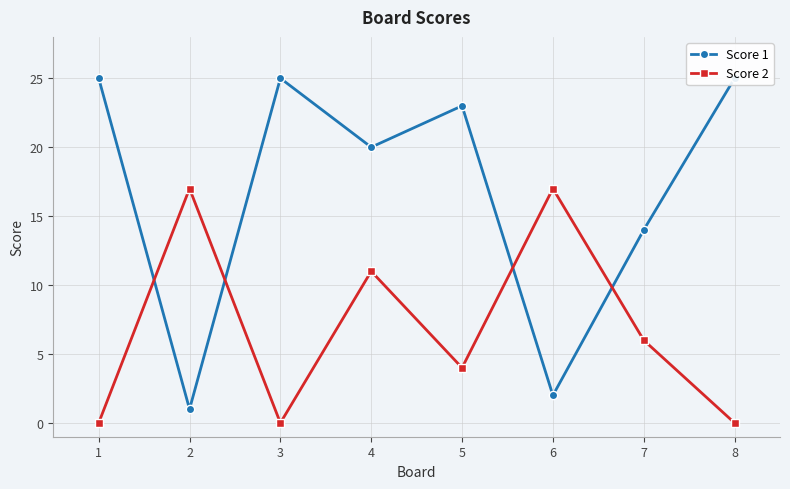

Reading left to right, transcribe all the data shown in this chart.

Score 1: 1=25	2=1	3=25	4=20	5=23	6=2	7=14	8=25
Score 2: 1=0	2=17	3=0	4=11	5=4	6=17	7=6	8=0